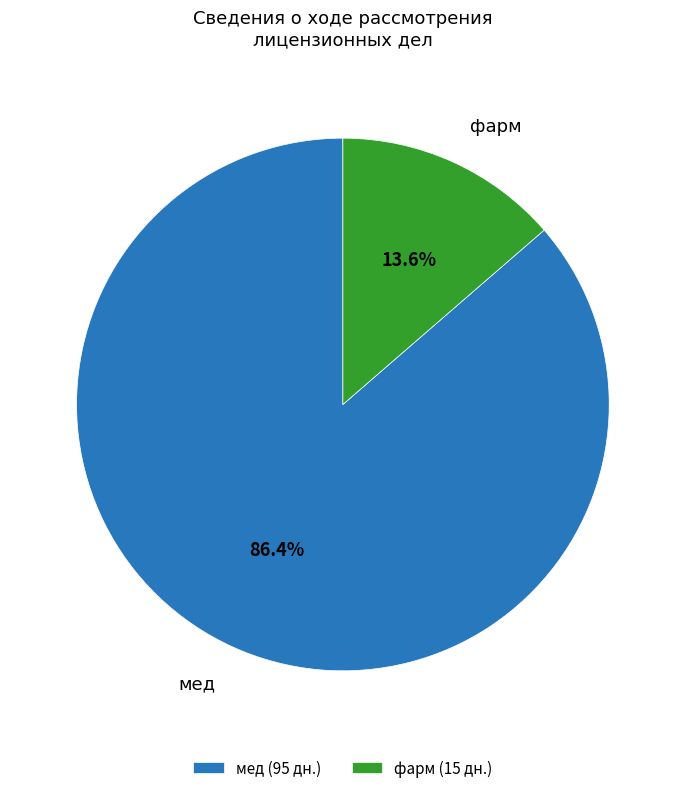

Which has a higher value, мед (95 дн.) or фарм (15 дн.)?

мед (95 дн.)